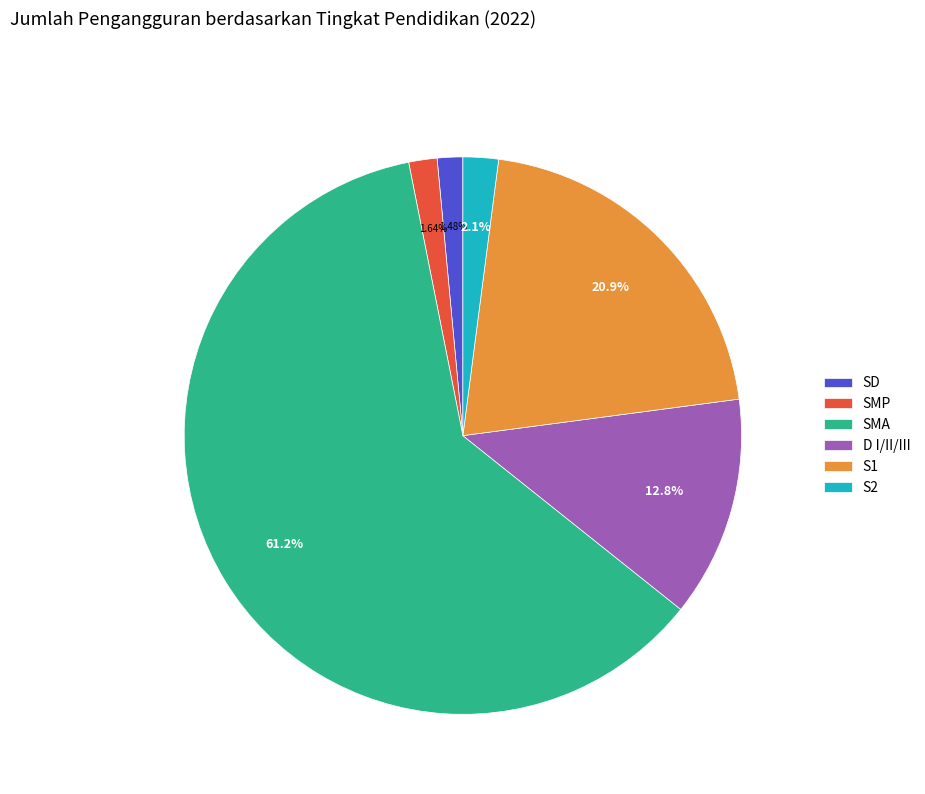

Which slice represents more than half of the pie?

SMA